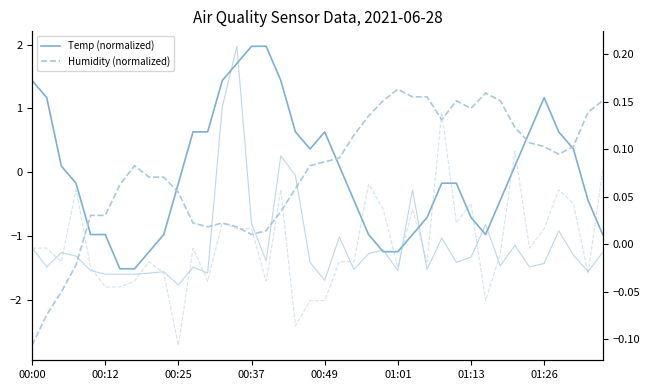

What is the difference between the maximum and minimum values in the Humidity (normalized) series?

4.0